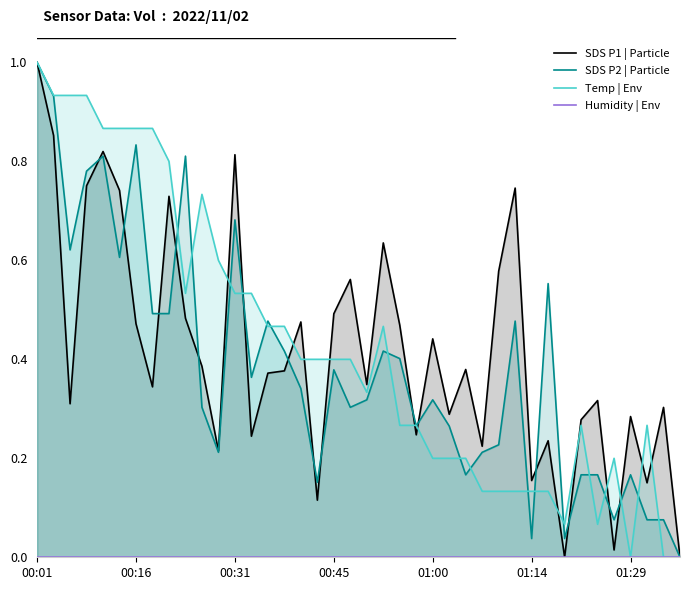

Which series has the largest range (max minus min)?

SDS P1 | Particle